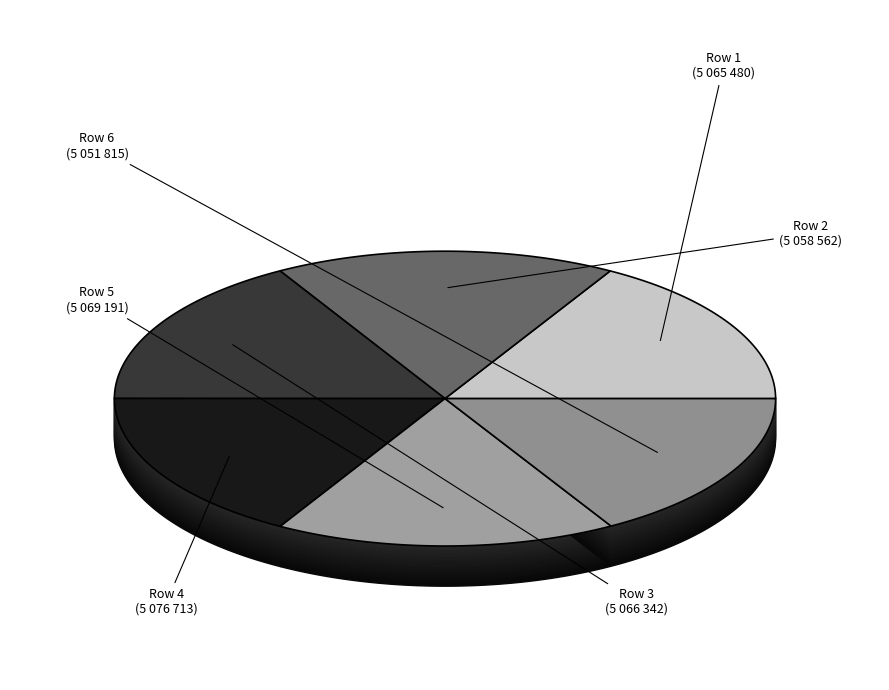

Approximately how many times larger is the value at Min_cycle=28 (Samples~5069191) compared to Min_cycle=28 (Samples~5066342)?

1.0